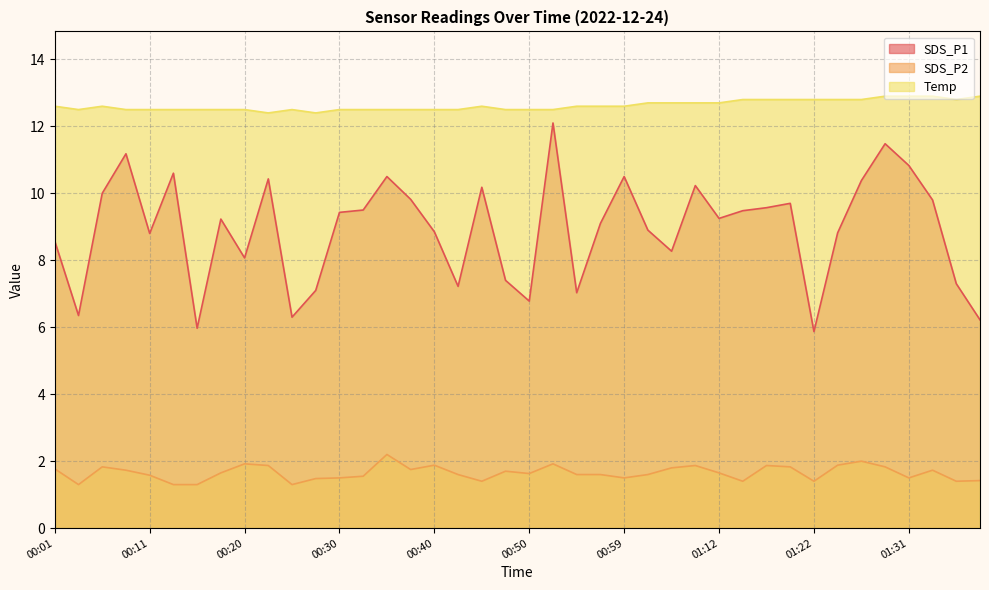

Count the number of data series in this chart.

3